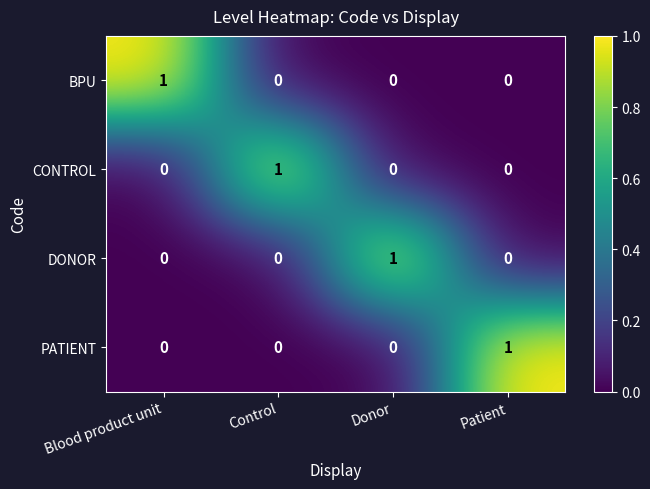

At which label does CONTROL reach its peak?

Control